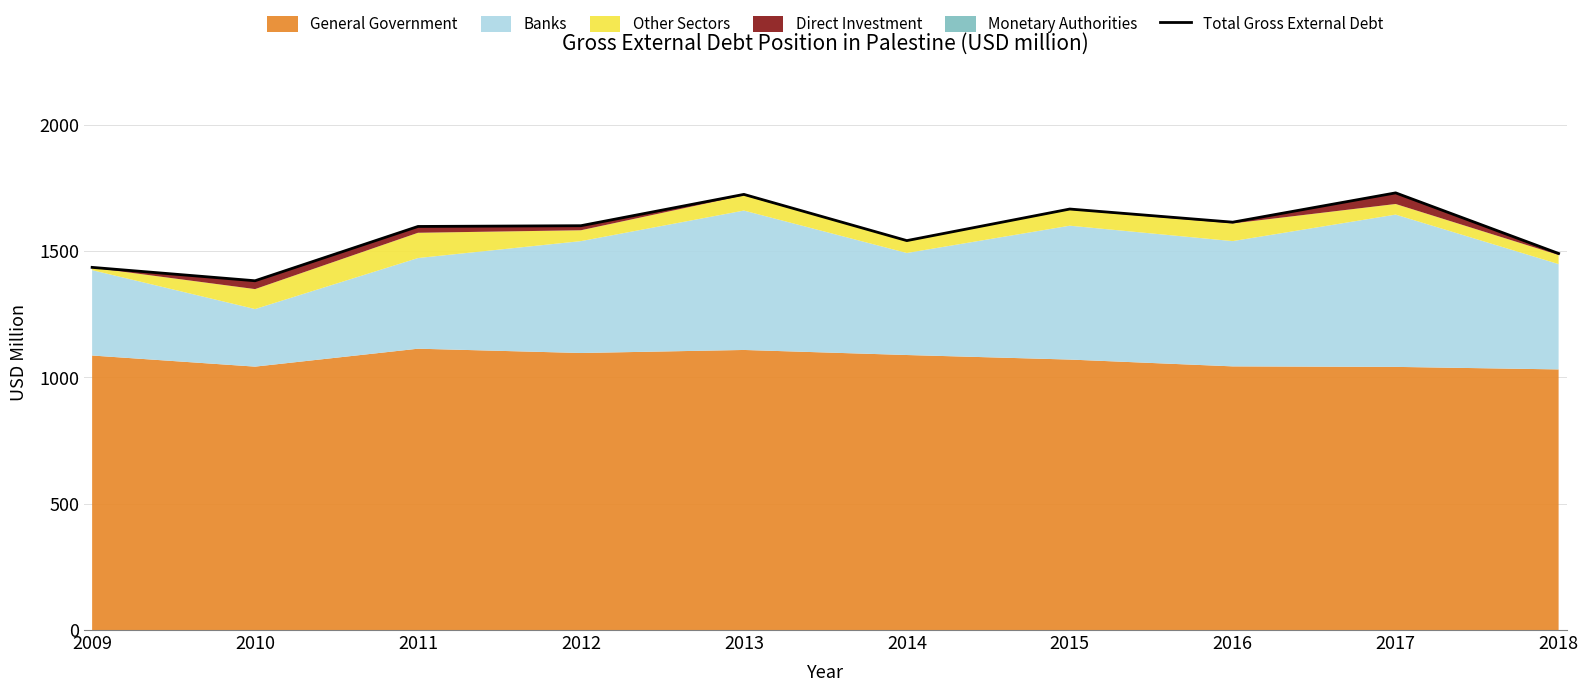

What is the change in value from 2015 to 2016?

-52